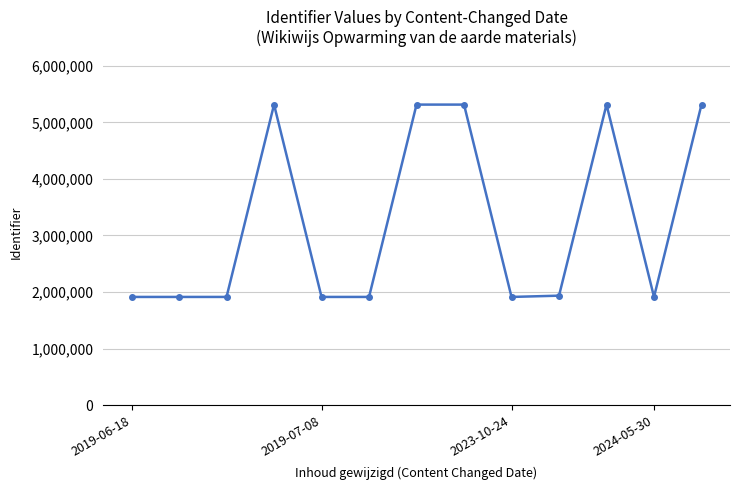

What is the difference between the maximum and minimum values?

3401764